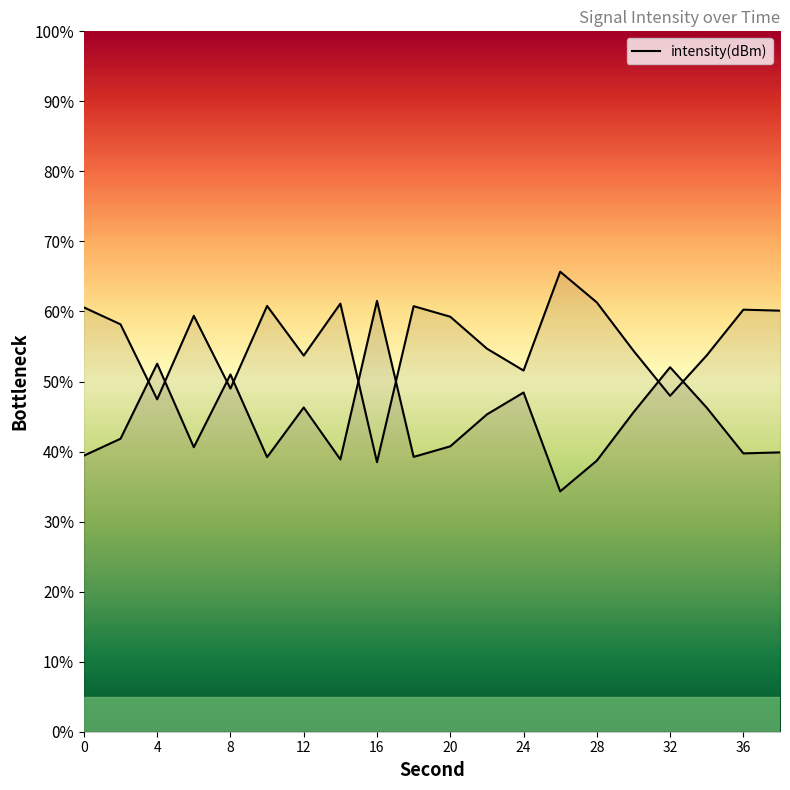

Between 28 and 22, which is larger?

22